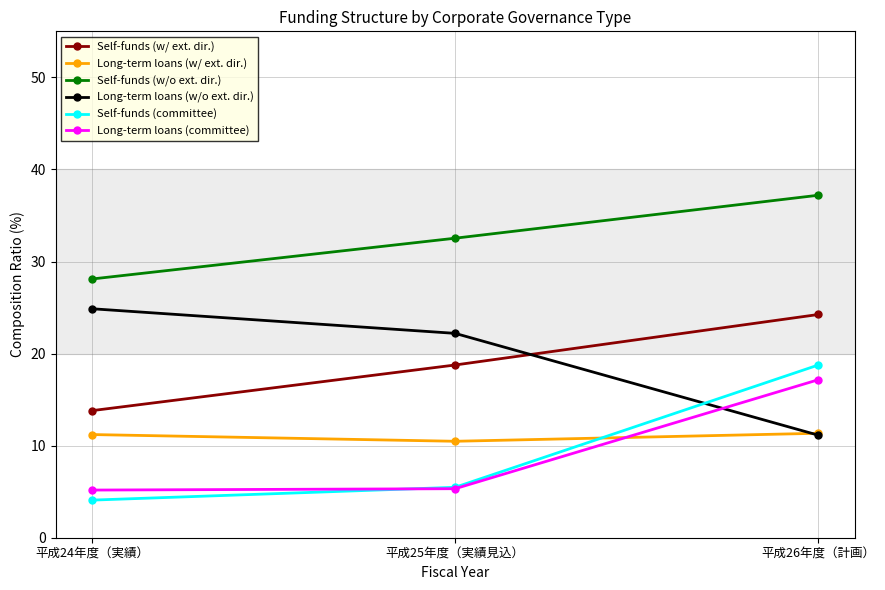

List the labels in order of Self-funds (w/ ext. dir.) value, smallest first.

平成24年度（実績）, 平成25年度（実績見込）, 平成26年度（計画）